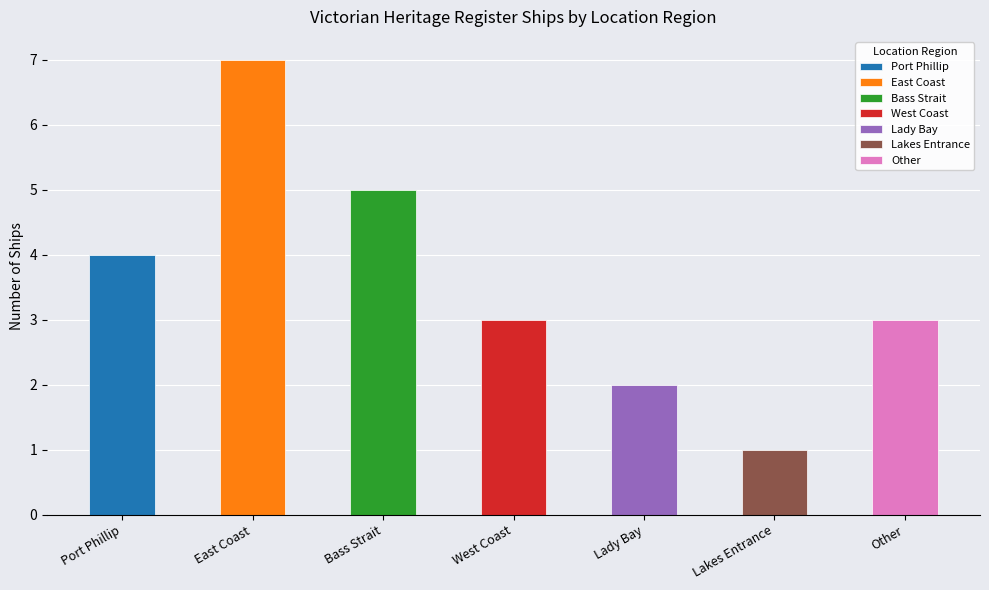

Does the chart contain stacked bars?

No